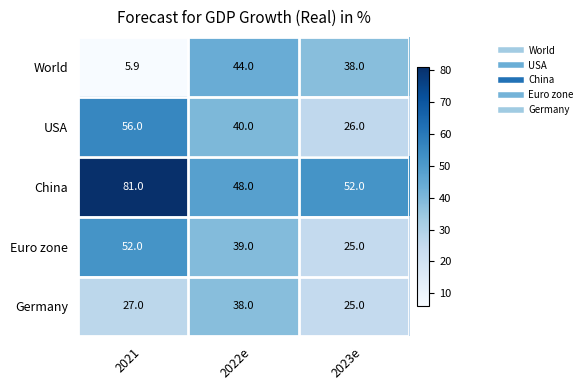

What is the total value across all series at 2023e?

166.0